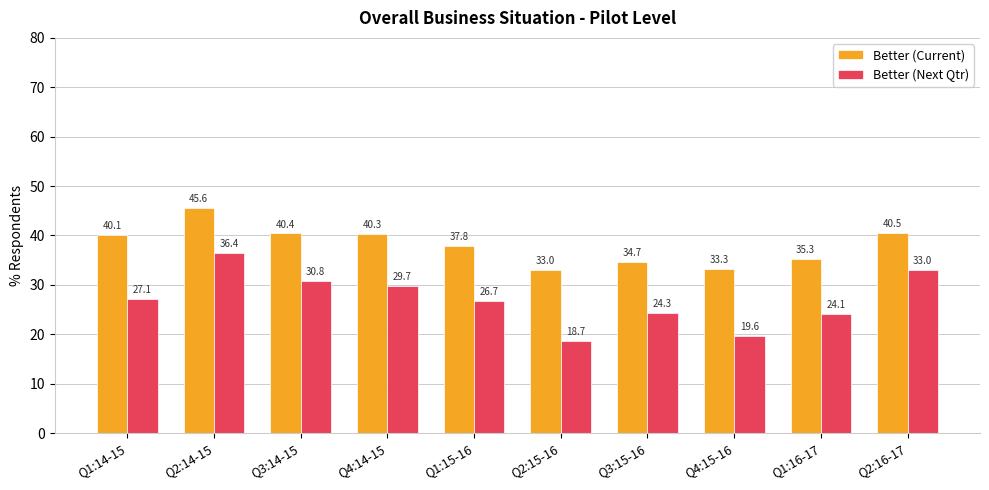

At how many categories does at least one series exceed 43?

1